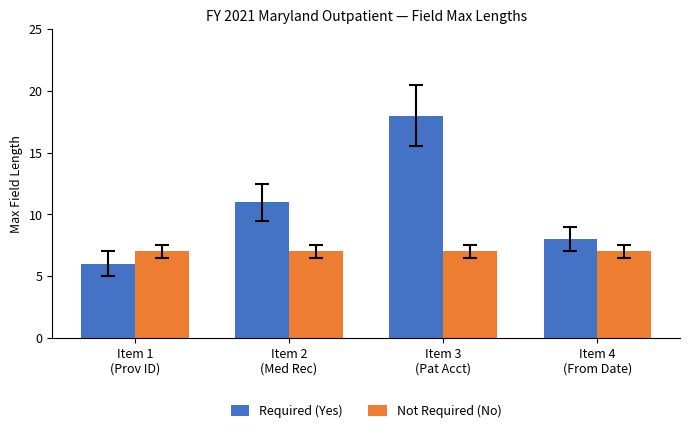

At which category does the chart reach its peak across all series?

Item 3
(Pat Acct)